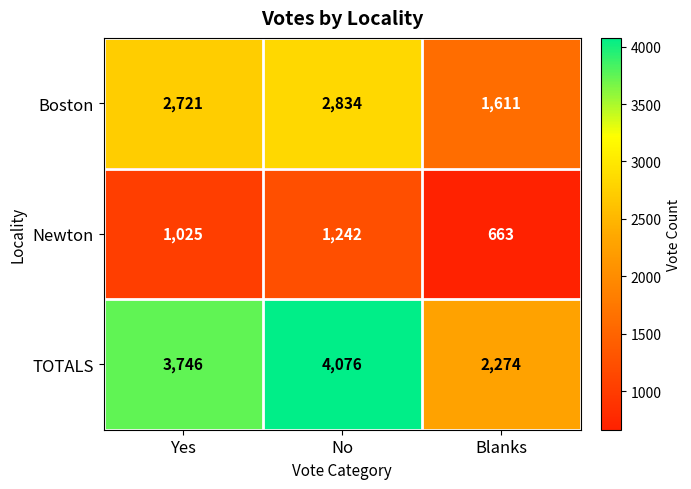

List the series in order of their overall mean, lowest first.

Newton, Boston, TOTALS